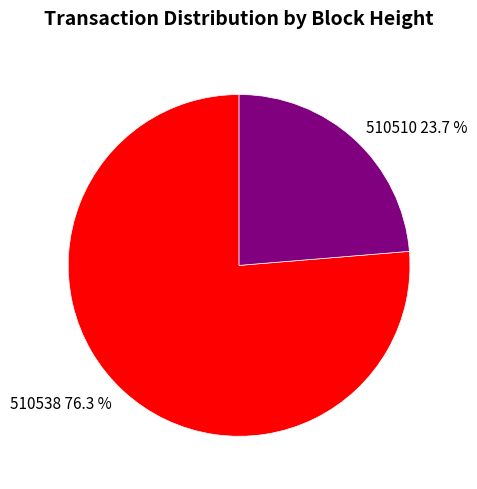

True or false: 510510 accounts for 17% of the total.

False